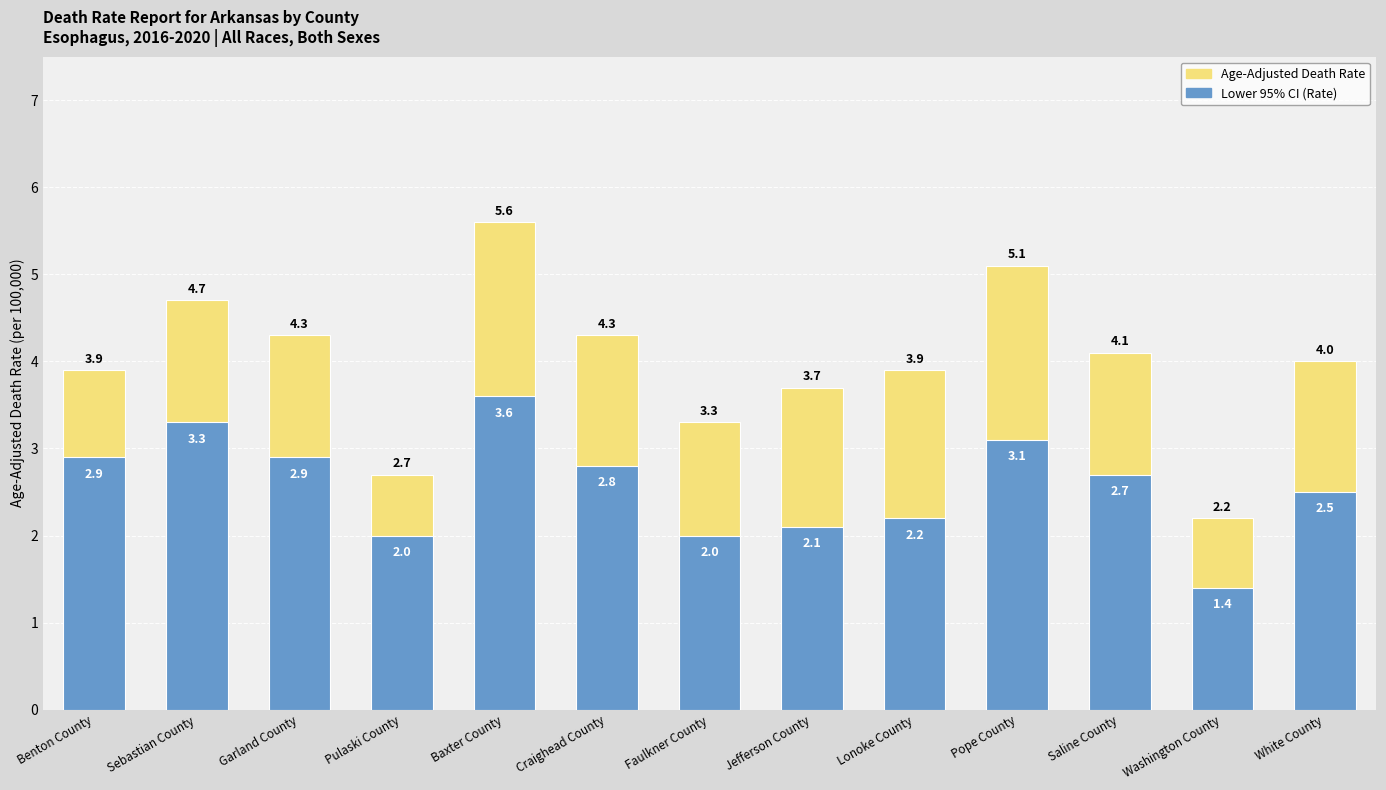

What is the difference between the Lower 95% CI values at Faulkner County and Saline County?

0.7